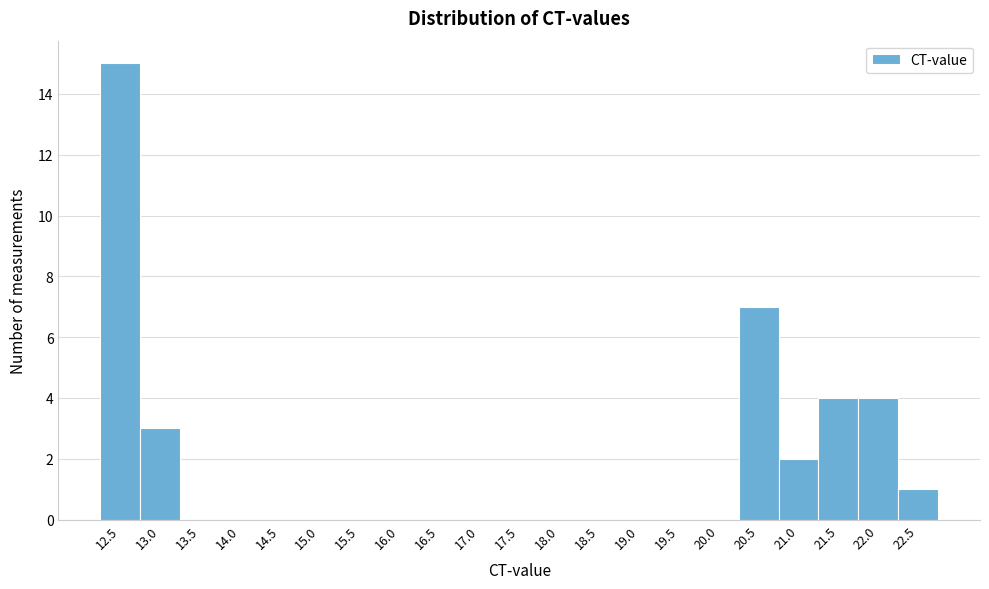

Reading left to right, list all the values displayed in this chart.

12.5=15	13.0=3	13.5=0	14.0=0	14.5=0	15.0=0	15.5=0	16.0=0	16.5=0	17.0=0	17.5=0	18.0=0	18.5=0	19.0=0	19.5=0	20.0=0	20.5=7	21.0=2	21.5=4	22.0=4	22.5=1